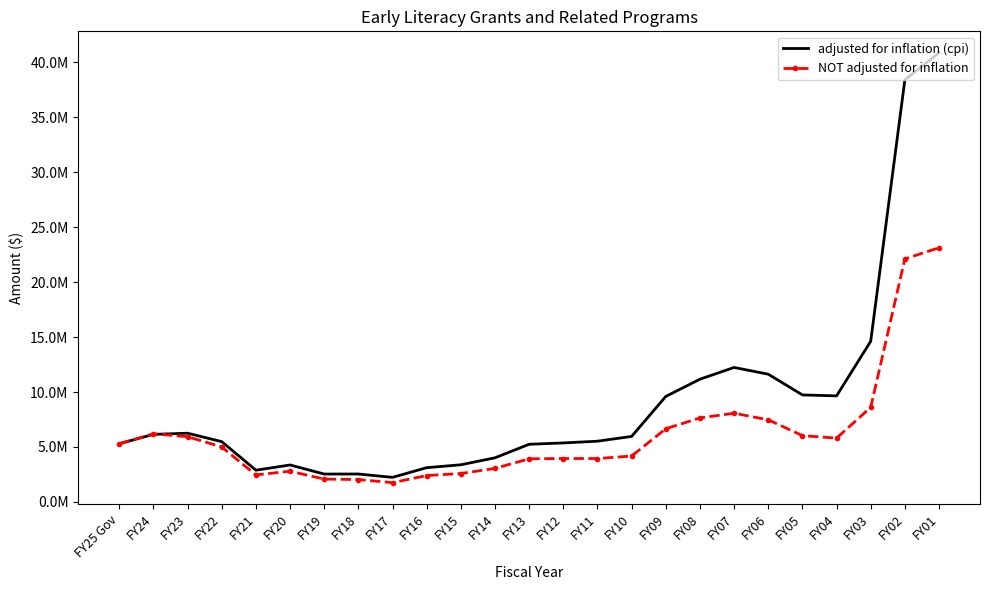

At which category does the chart reach its minimum across all series?

FY17